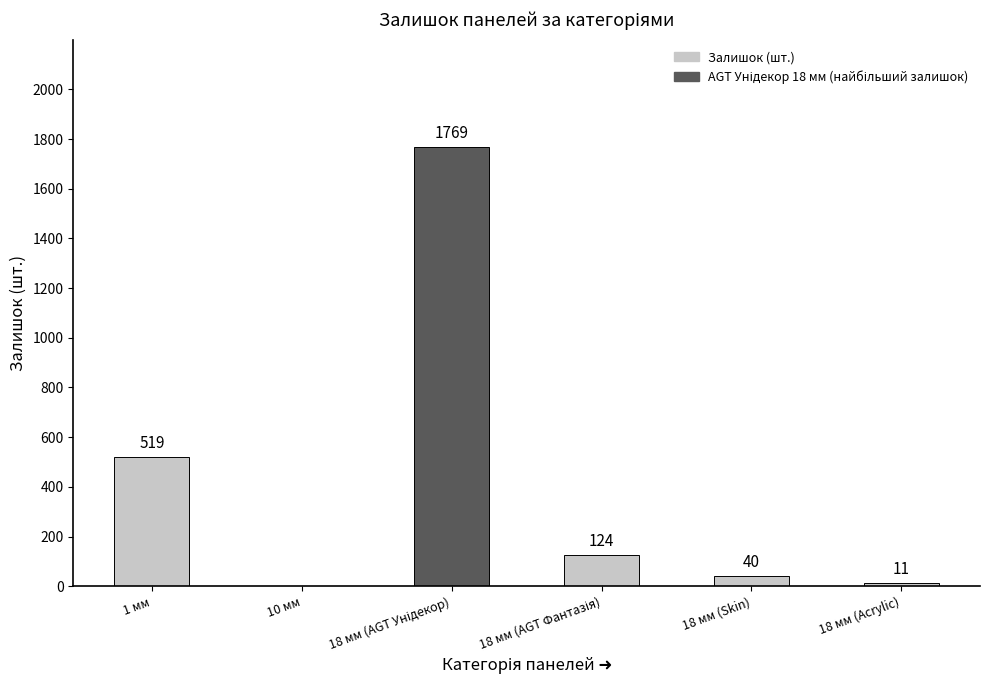

Count the number of categories in the chart.

6